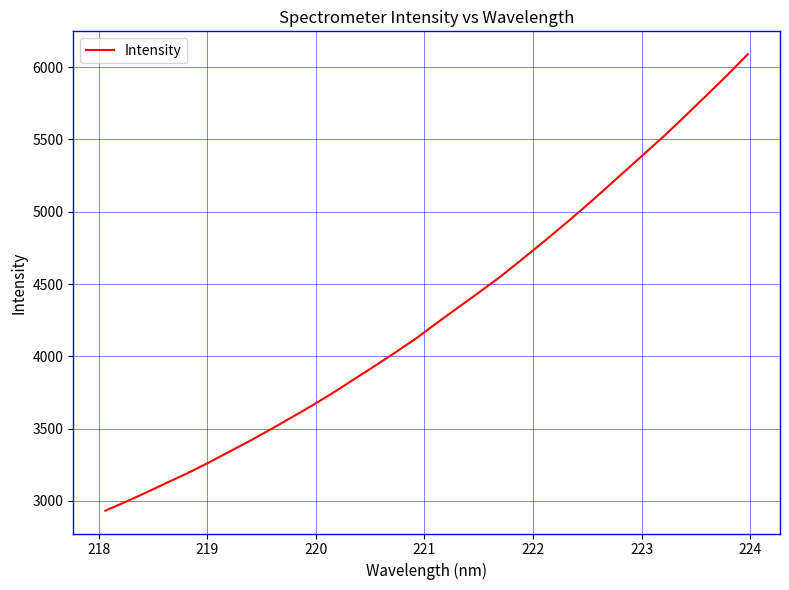

What is the smallest value displayed?

2931.8